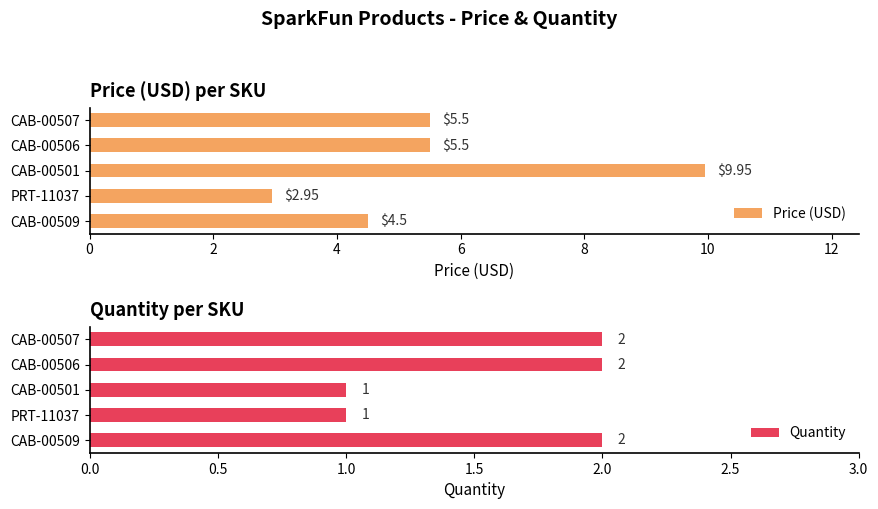

Between 8 and 6, which is larger?

8